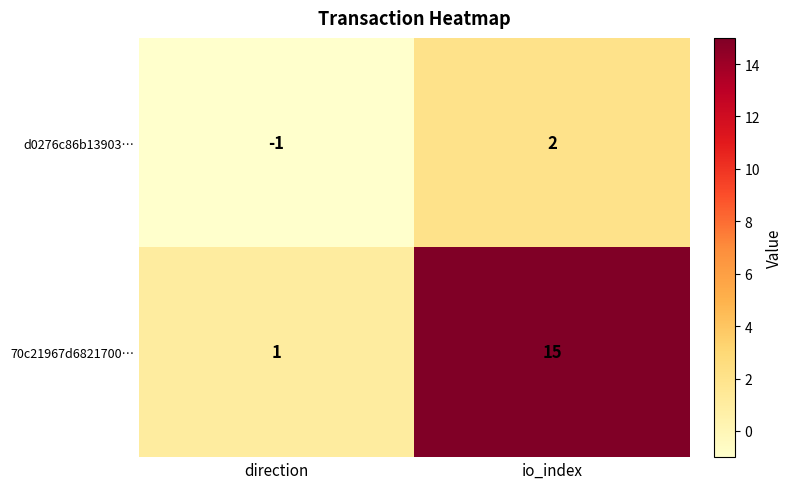

At which label is d0276c86b13903… closest to 0?

direction